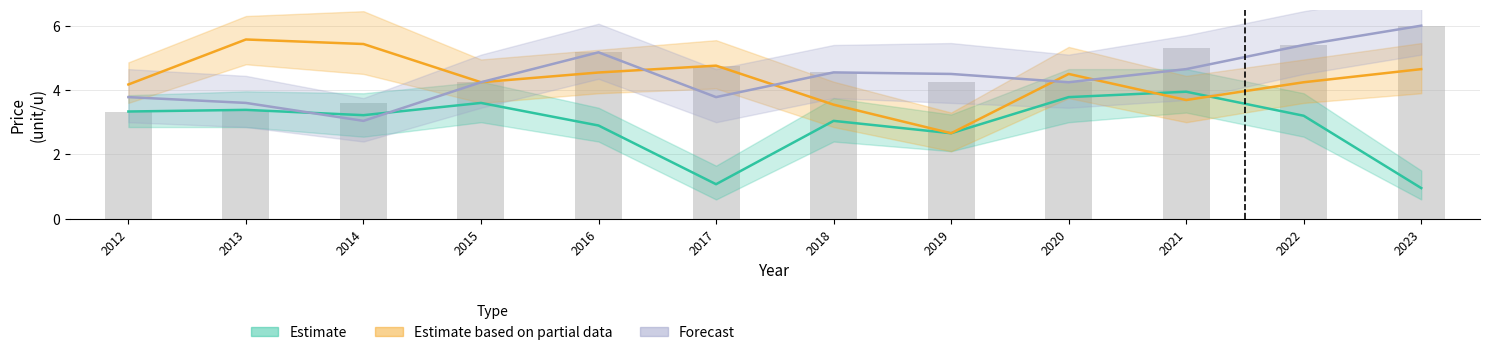

Is the value of Estimate based on partial data at 2019 greater than the value of Forecast at 2012?

No